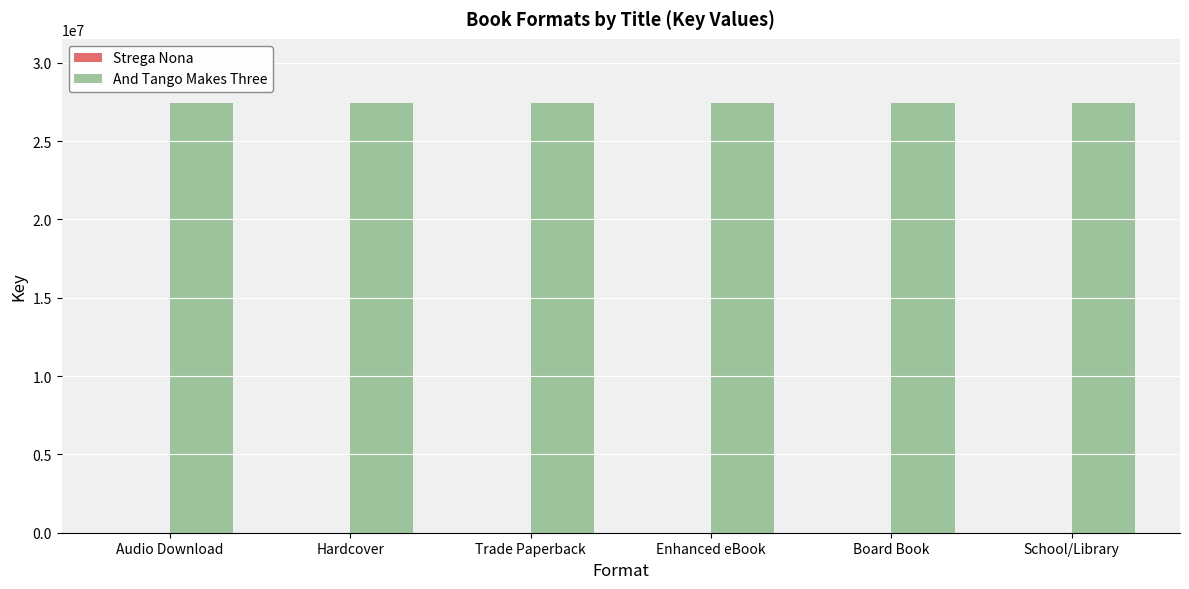

The And Tango Makes Three series shows 44376807 at Trade Paperback. True or false?

False